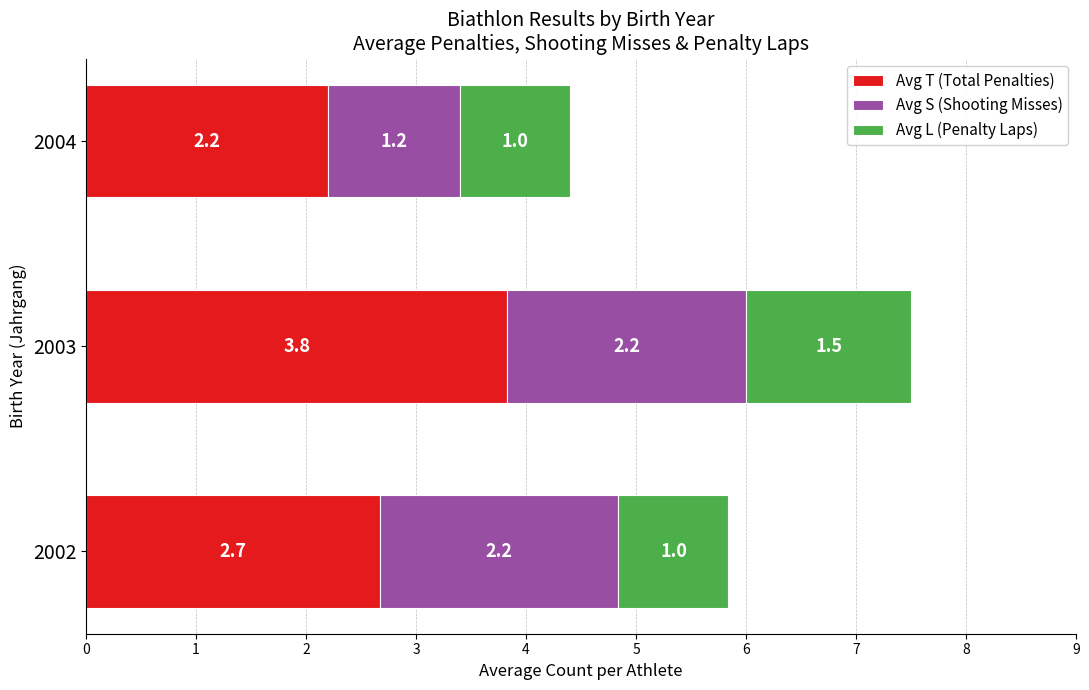

The Avg T (Total Penalties) series shows 0.5 at 2002. True or false?

False